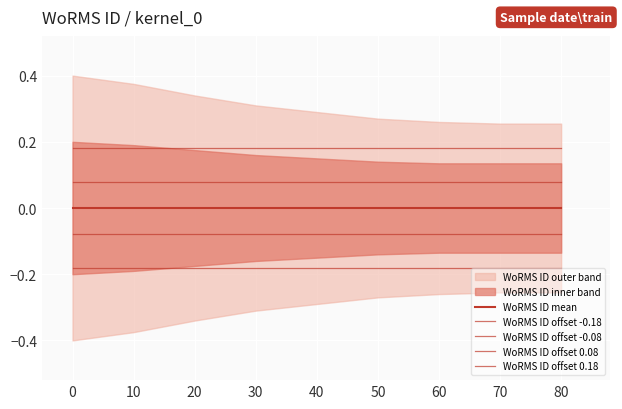

Rank the categories by WoRMS ID offset -0.18 value from lowest to highest.

0, 10, 20, 30, 40, 50, 60, 70, 80